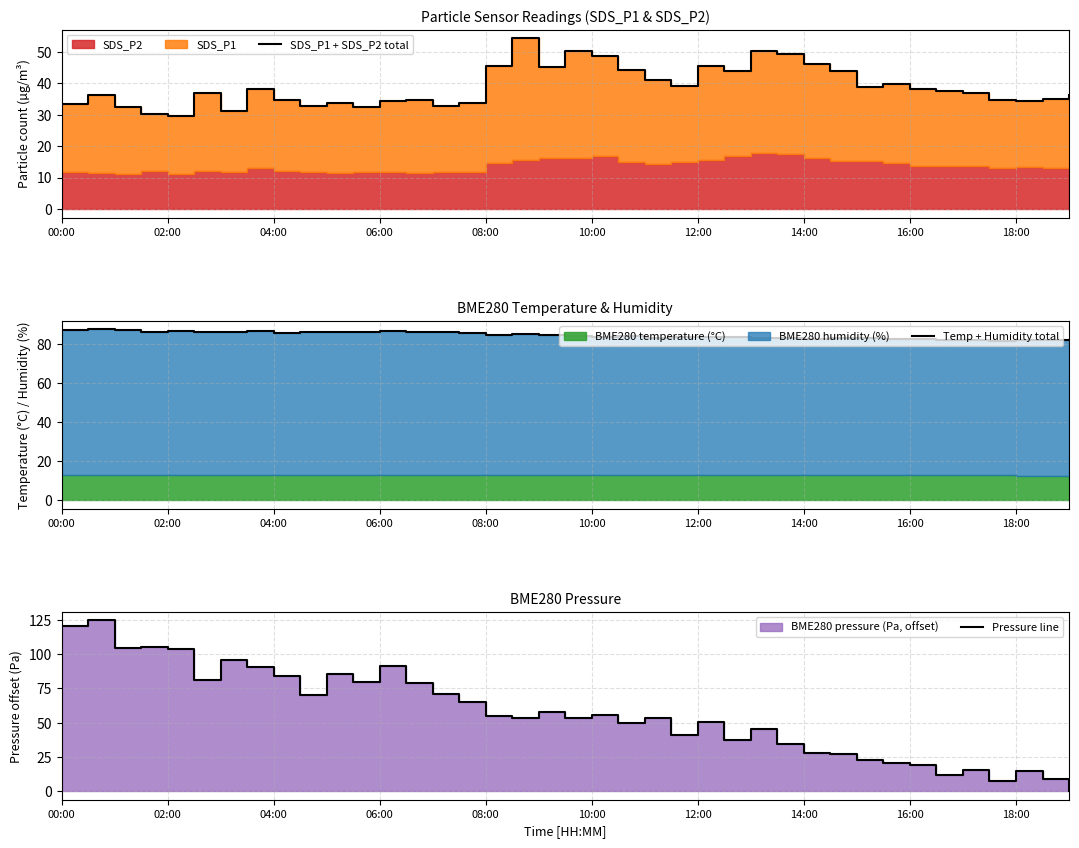

Read the Temp + Humidity total value at 18:00.

81.8